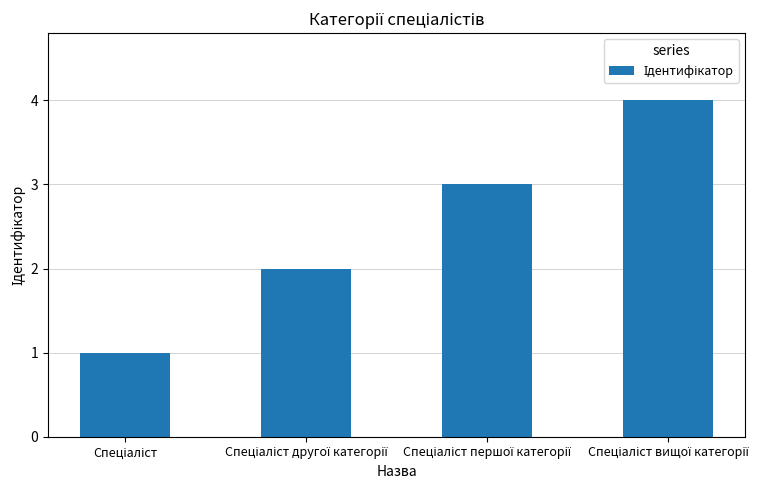

Reading left to right, what are all the values shown in this chart?

1	2	3	4